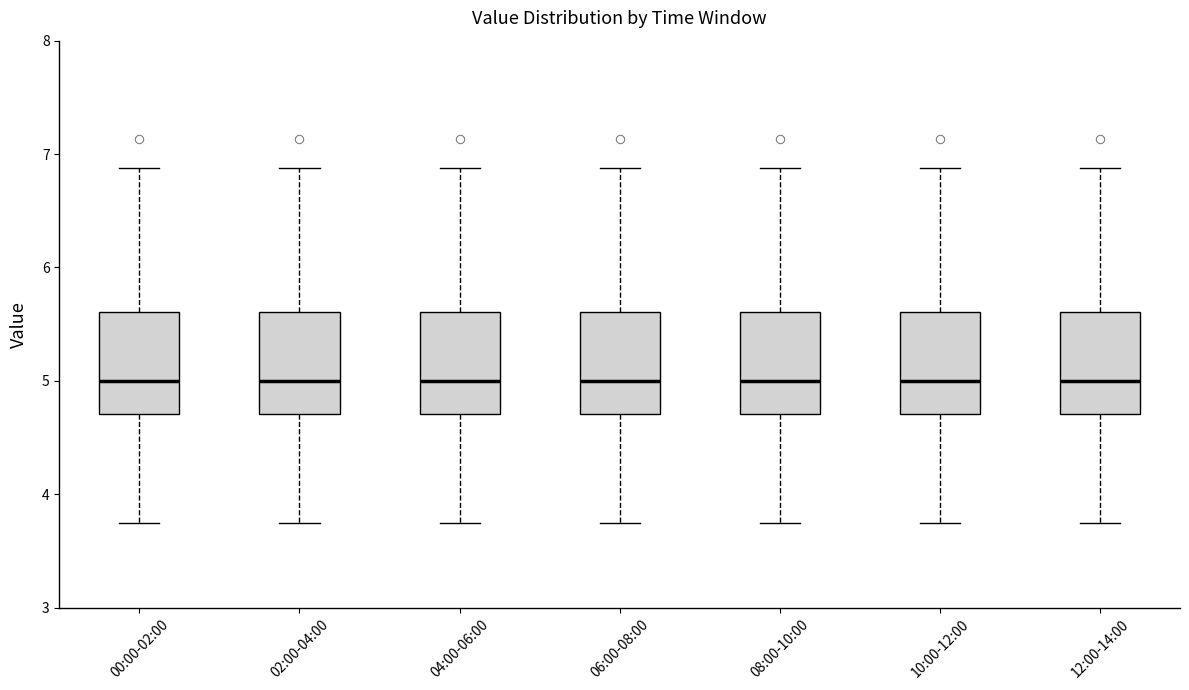

Where does the lower whisker of the box for 02:00-04:00 end on the y-axis? The values are not printed on the chart, so give them approximately, as read against the axis.

3.8